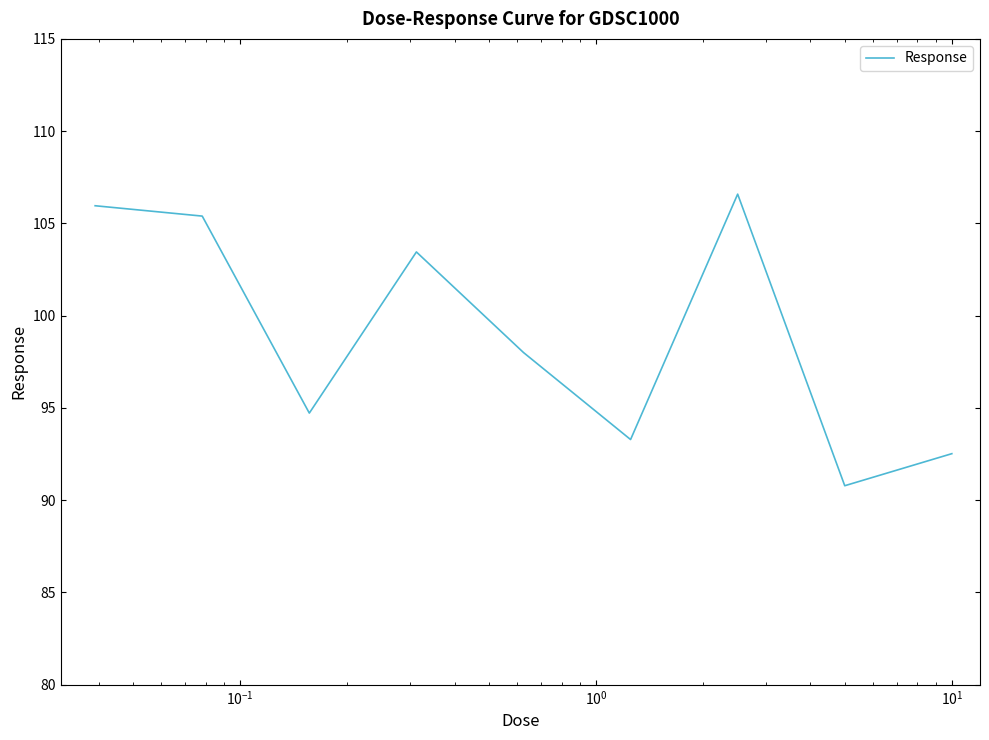

What is the average value?

99.0